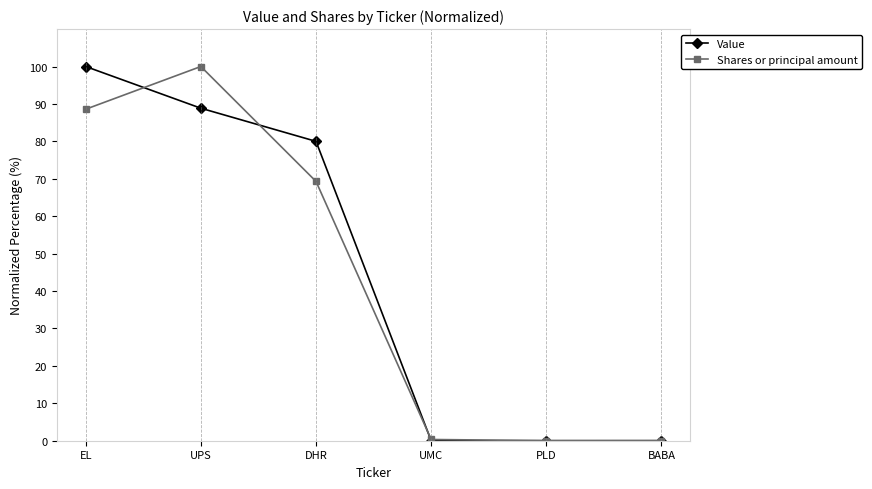

How many data points in Value are above 79?

3